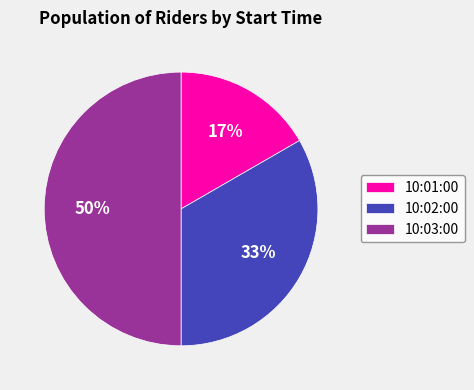

Rank the categories by value from lowest to highest.

10:01:00, 10:02:00, 10:03:00